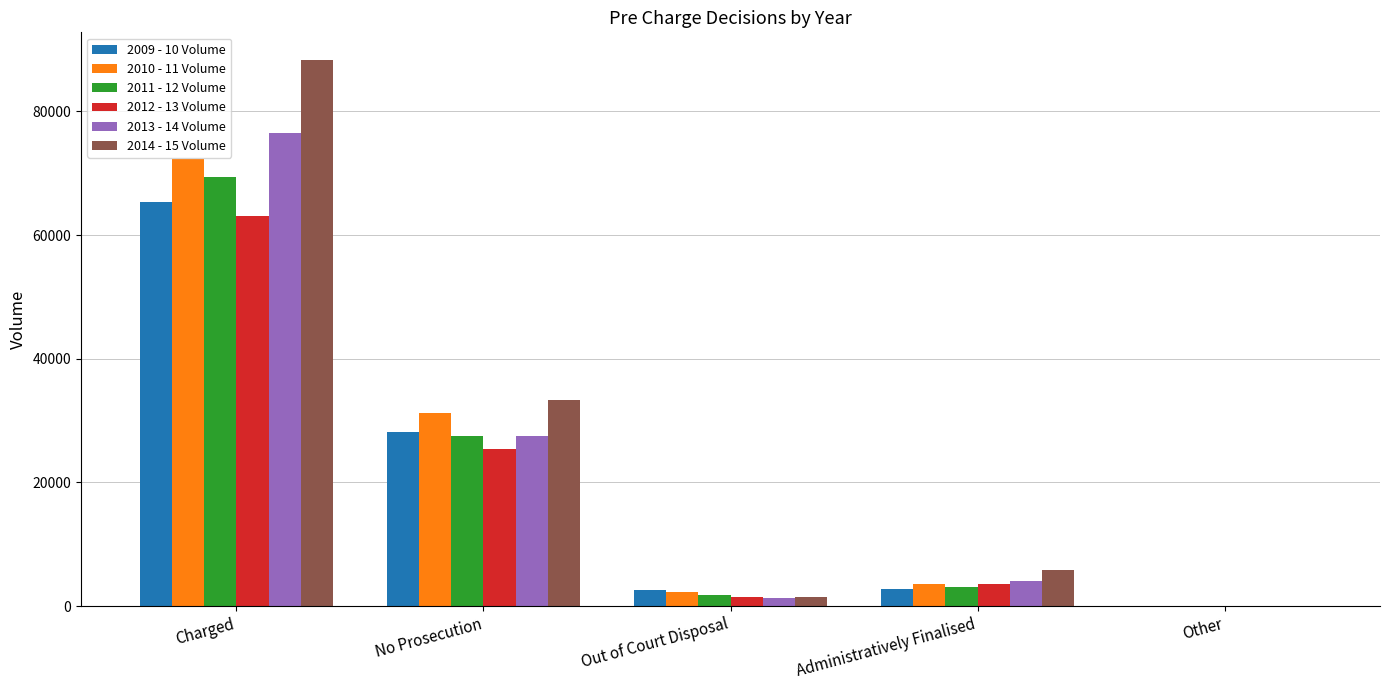

Is it true that 2010 - 11 Volume equals 72314 at Charged?

True